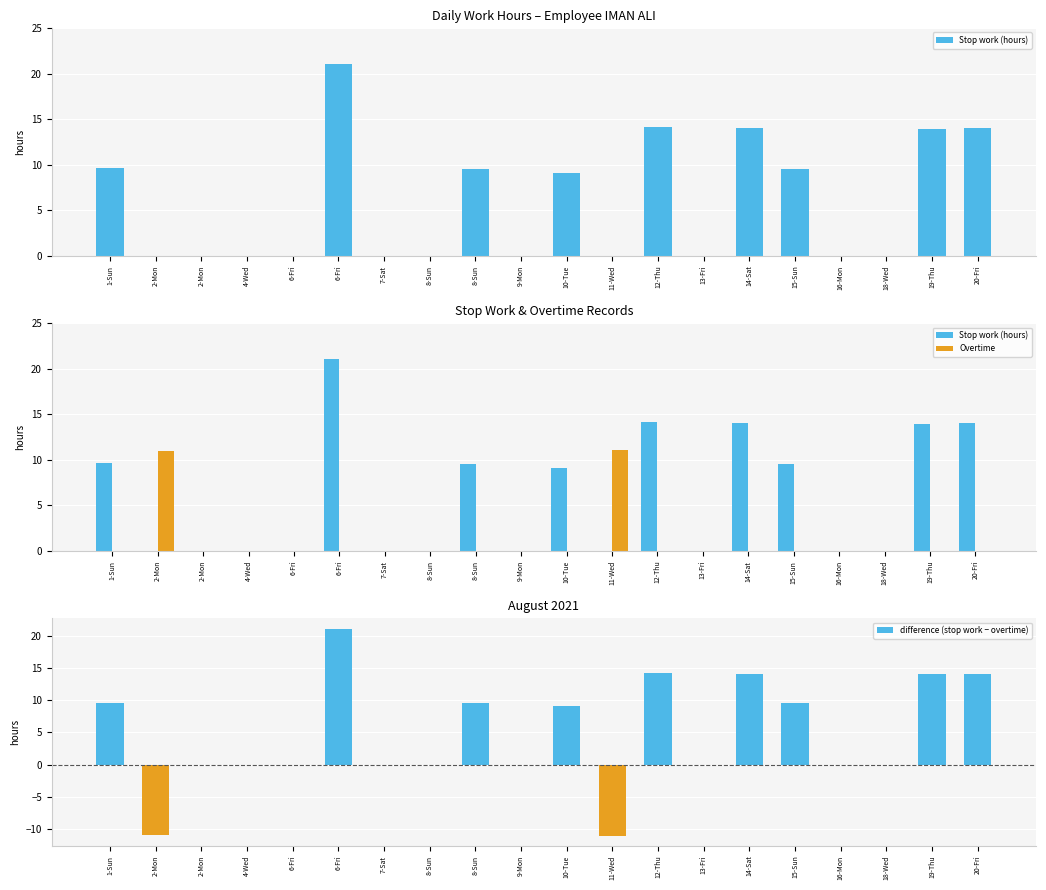

Which series has the largest total across all categories?

Stop work (hours)